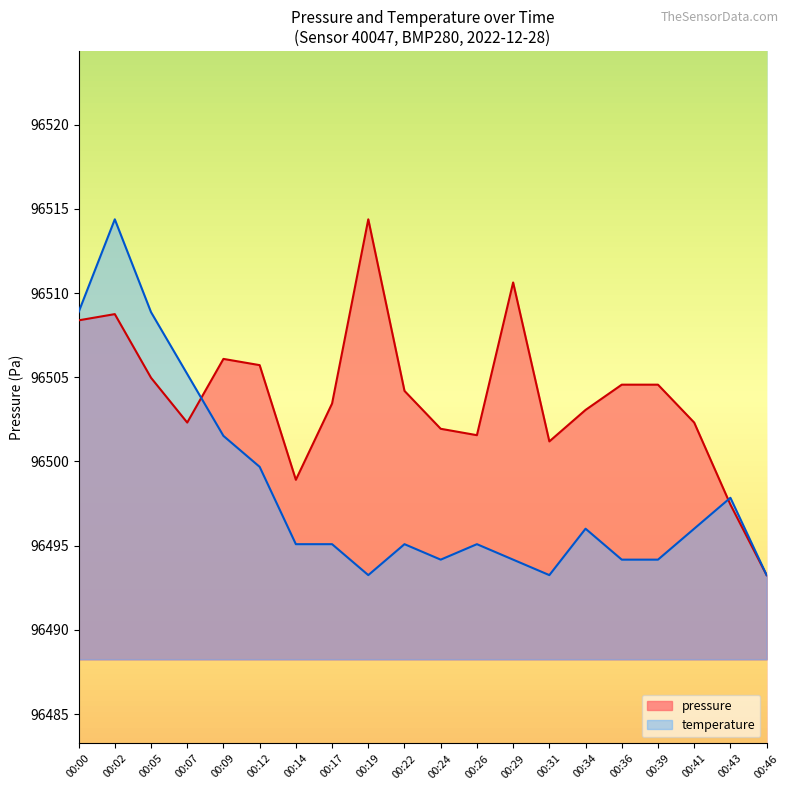

True or false: temperature and pressure intersect in this chart.

True